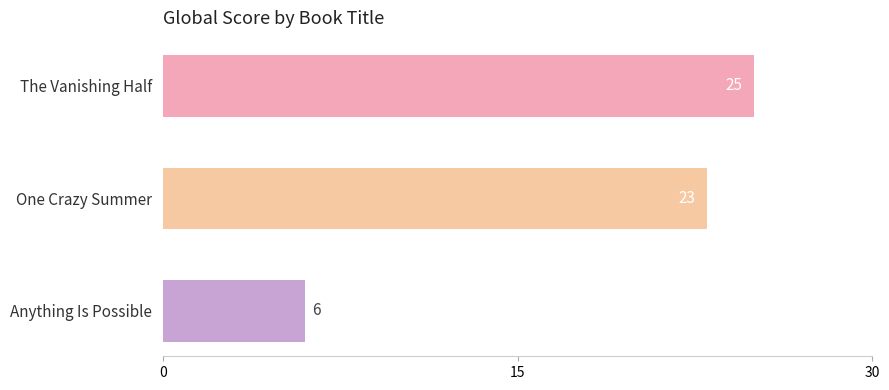

What is the label of the 1st bar from the bottom?

Anything Is Possible